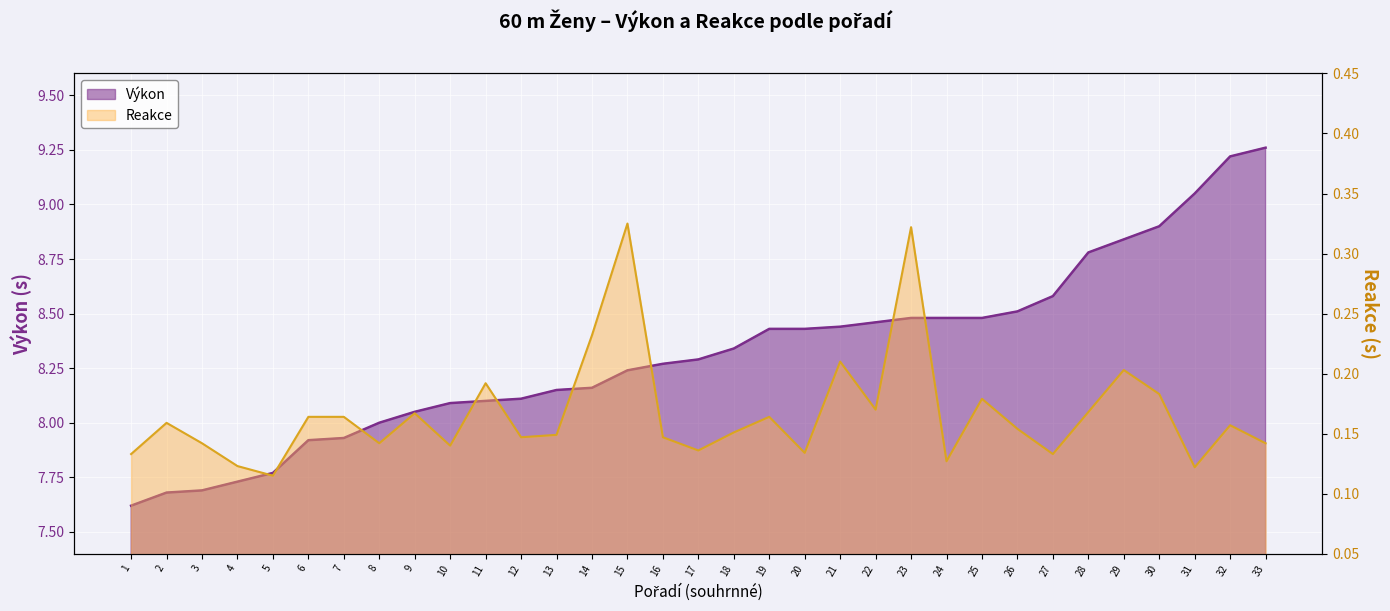

How many Reakce values are between 0 and 1?

33